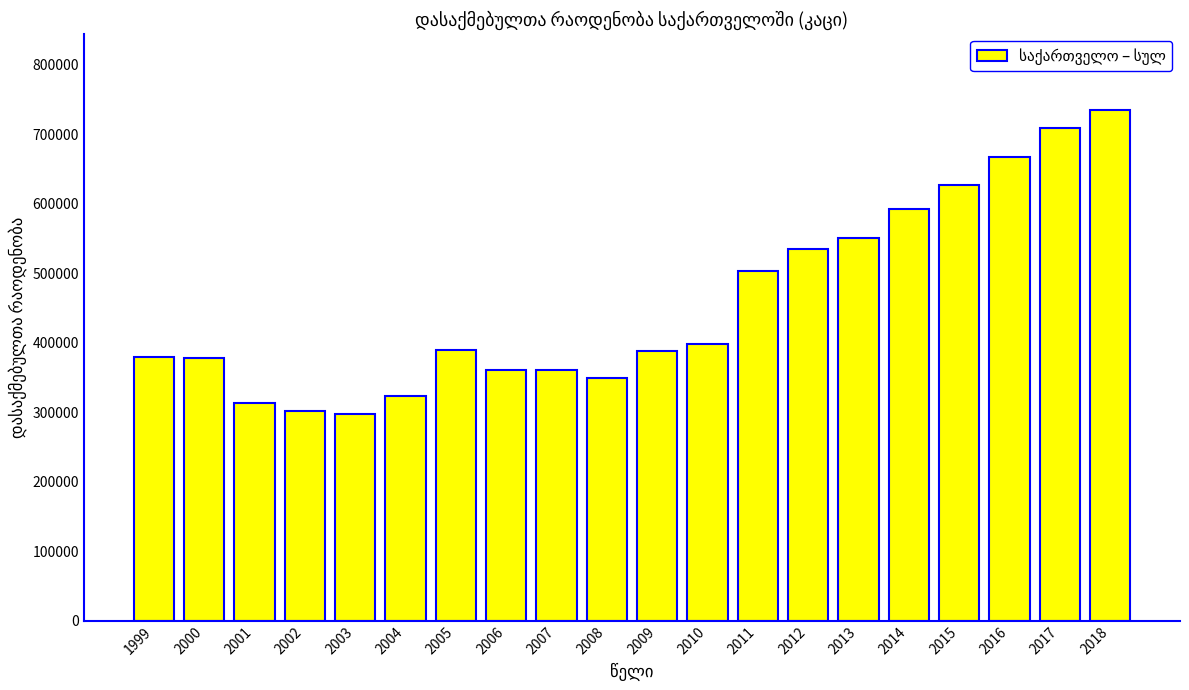

Which has a higher value, 2003 or 2012?

2012